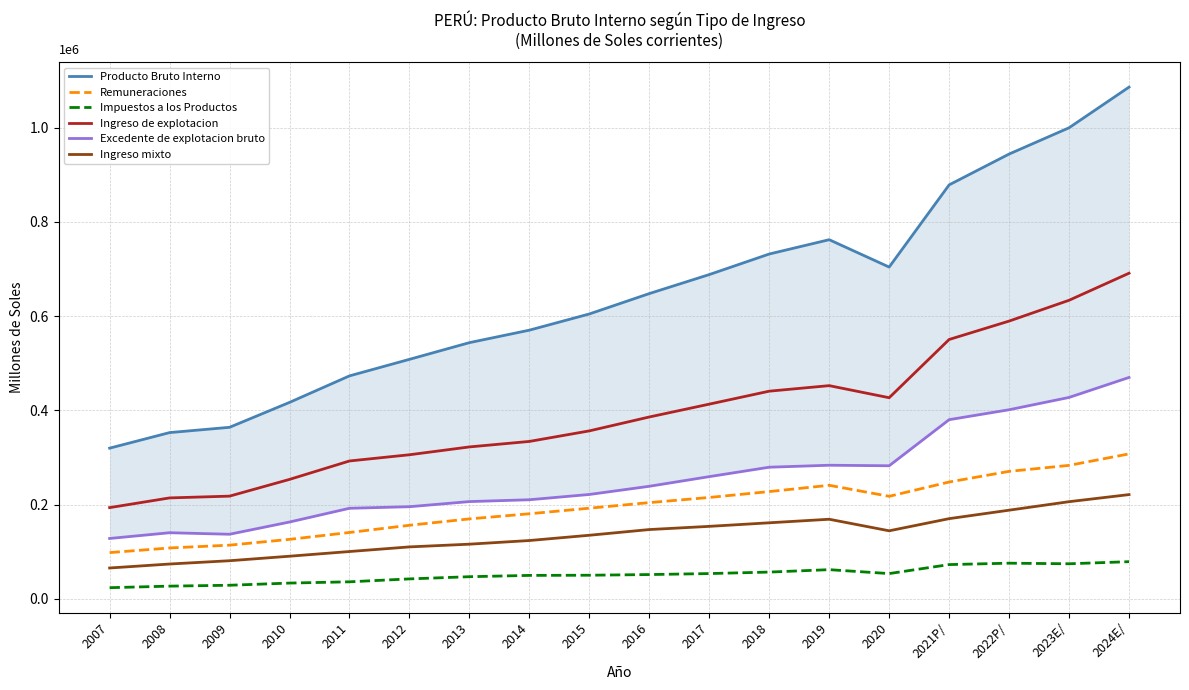

True or false: Producto Bruto Interno and Ingreso de explotacion cross at least once.

False